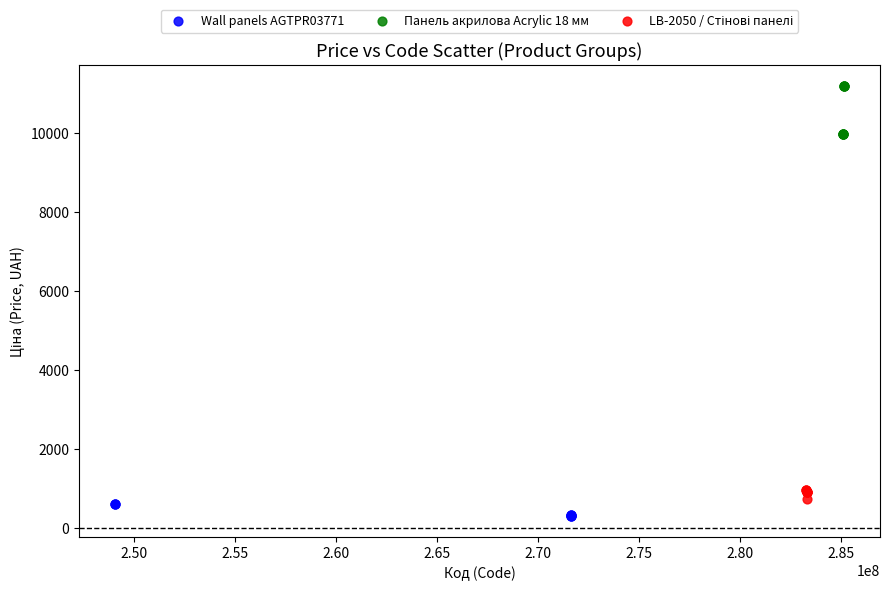

Which series contains the highest Y value?

Панель акрилова Acrylic 18 мм